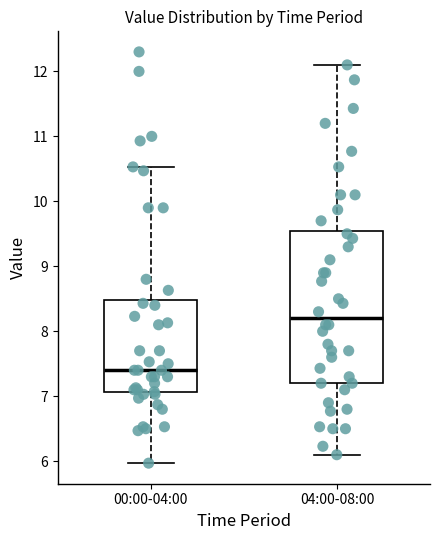

Which box has the lowest median line?

00:00-04:00